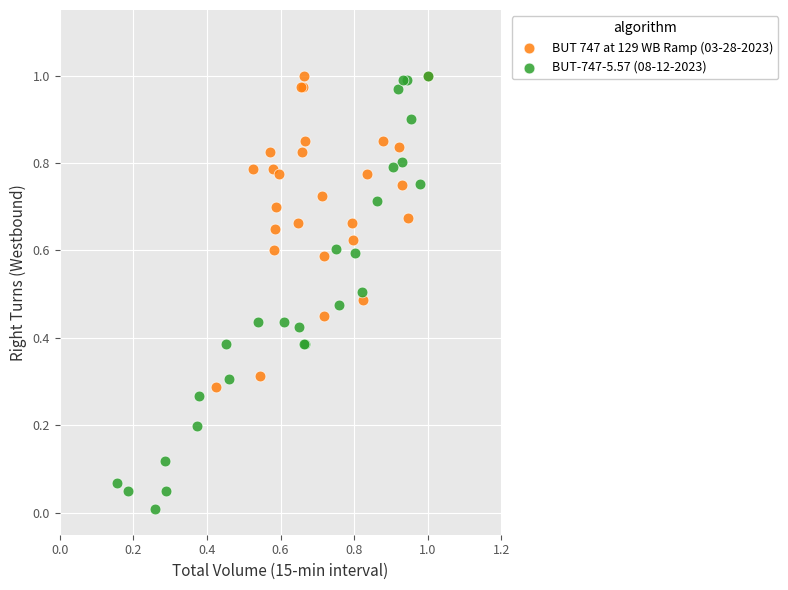

Which series reaches the minimum Y coordinate?

BUT-747-5.57 (08-12-2023)